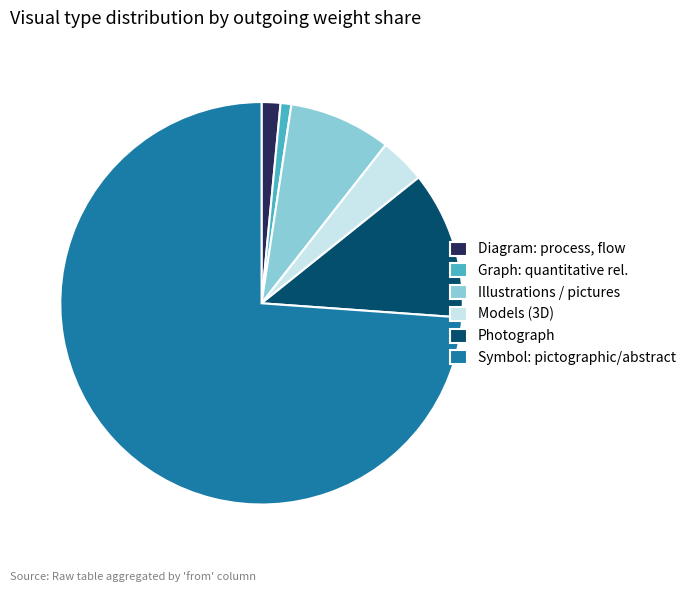

Which slice represents more than half of the pie?

Symbol: pictographic/abstract